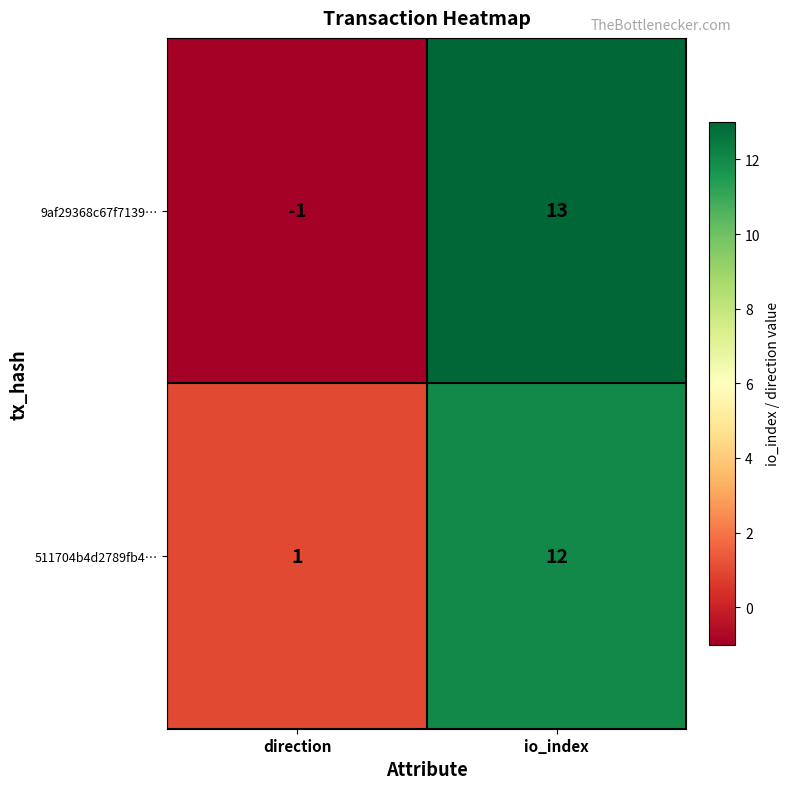

At which category is the sum across all series the highest?

io_index